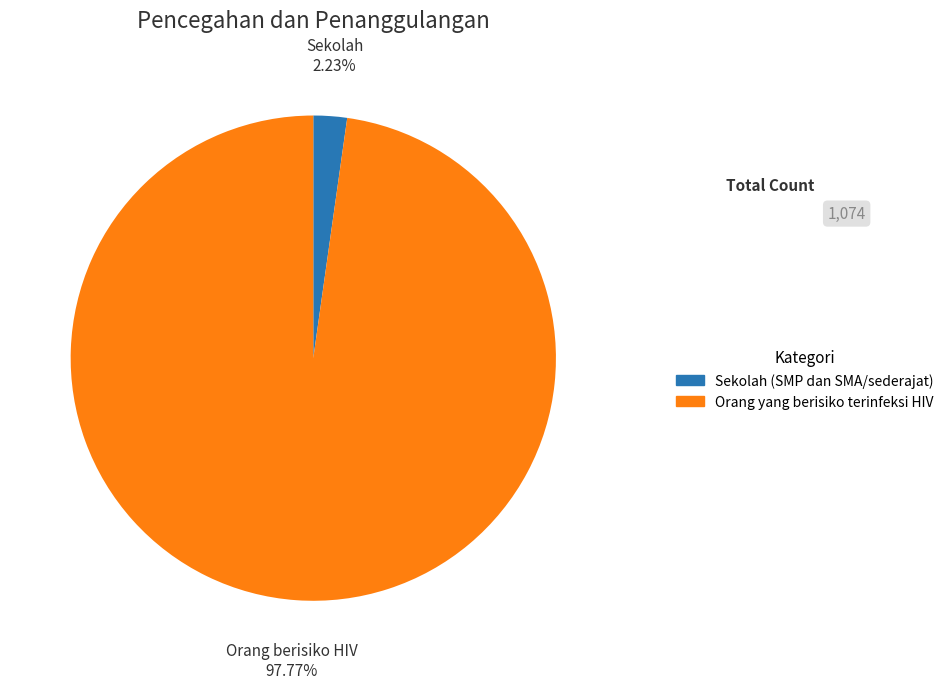

Is there a majority slice in this chart?

Yes